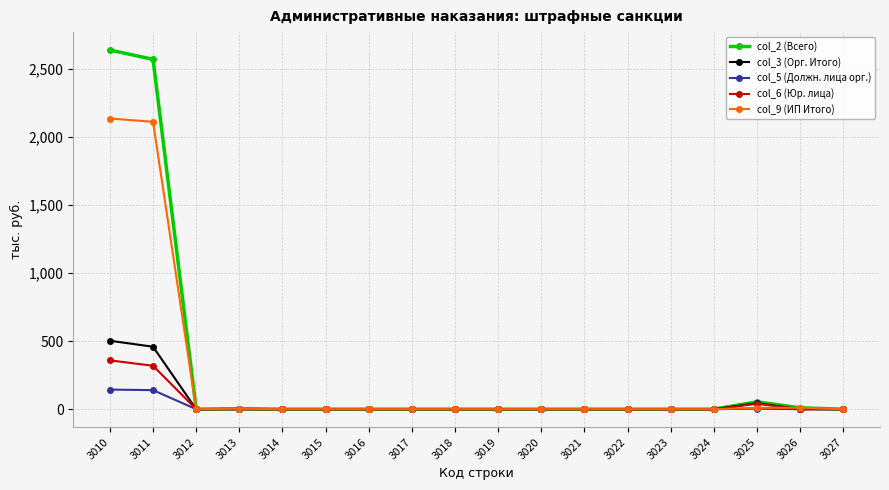

How many values in the col_3 (Орг. Итого) series exceed 0?

3